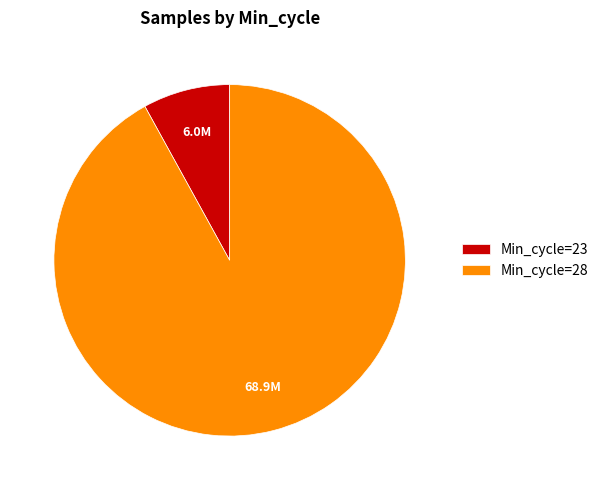

Rank the categories by value from lowest to highest.

Min_cycle=23, Min_cycle=28